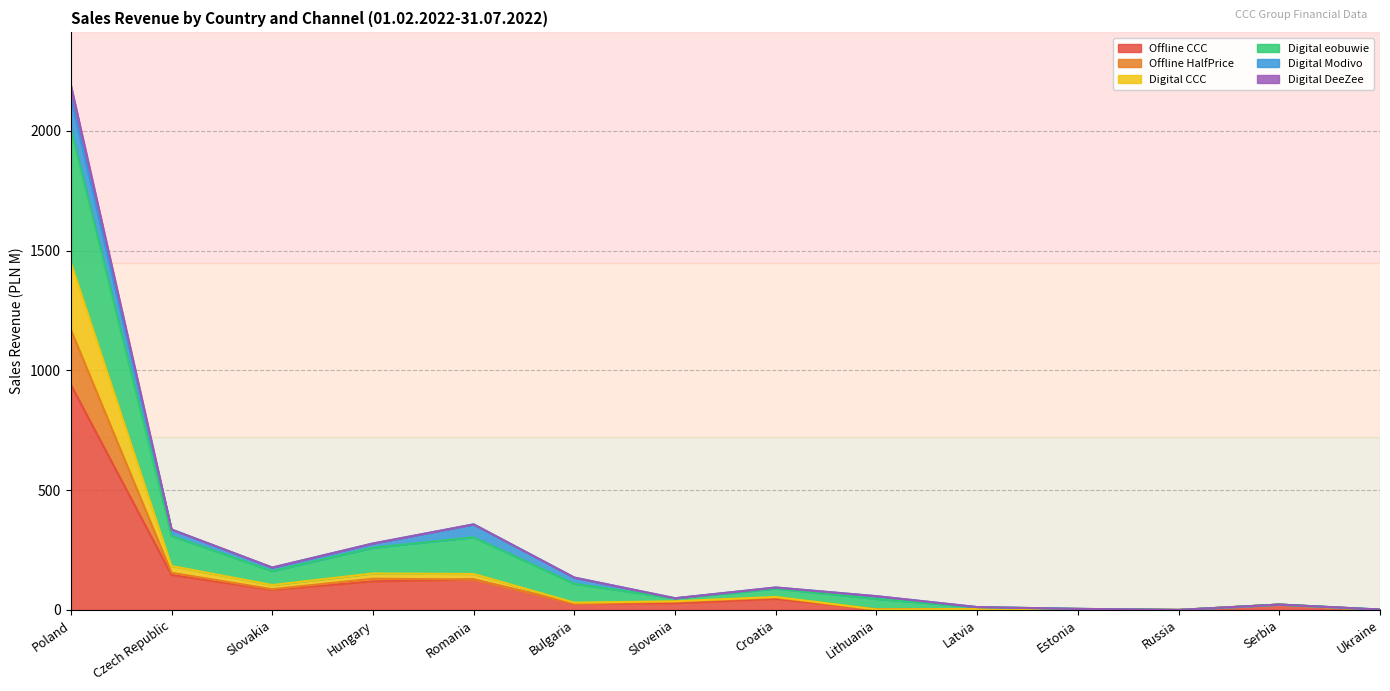

What is the highest value of the Offline CCC series?

940.2